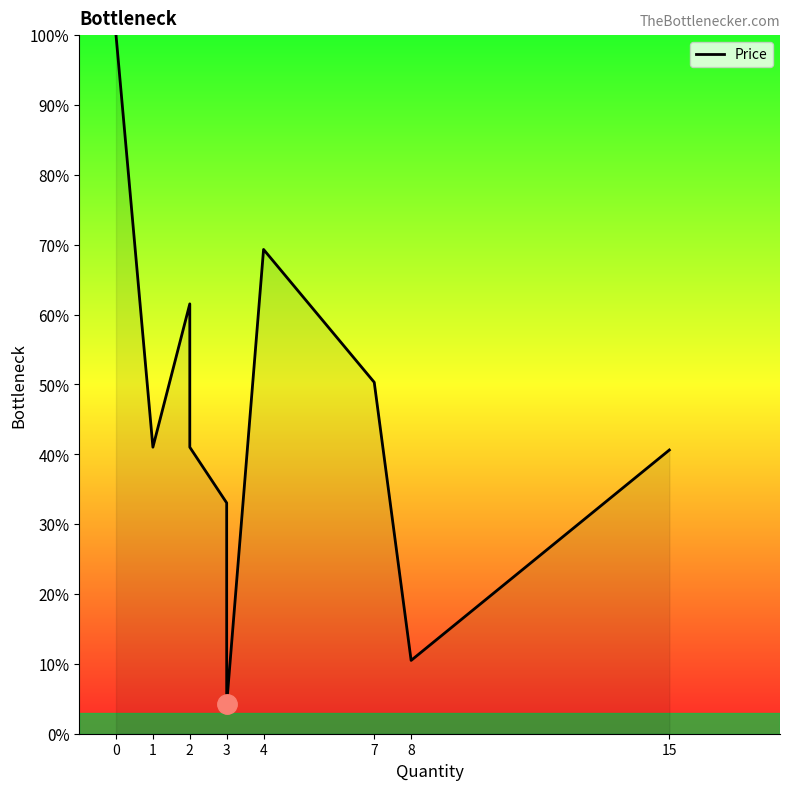

Where is the first local minimum?

1